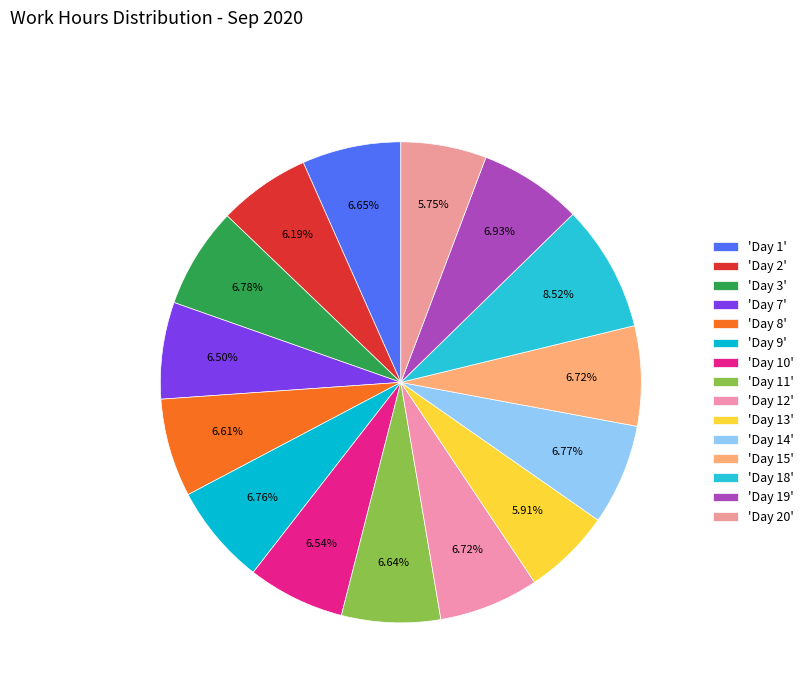

Count the number of slices in the pie.

15